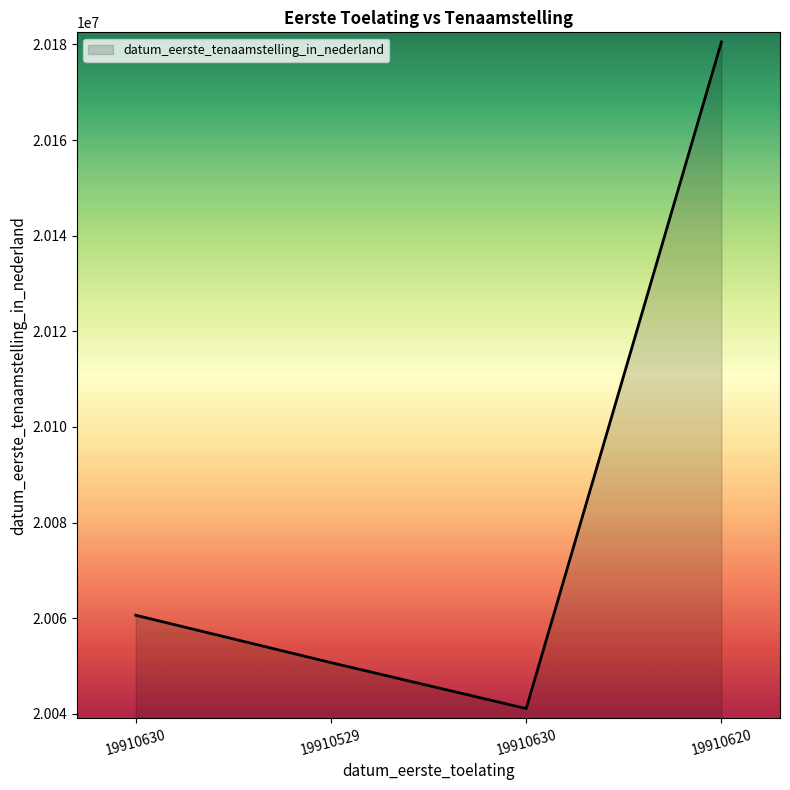

True or false: there are more than 0 points higher than both neighbors.

False